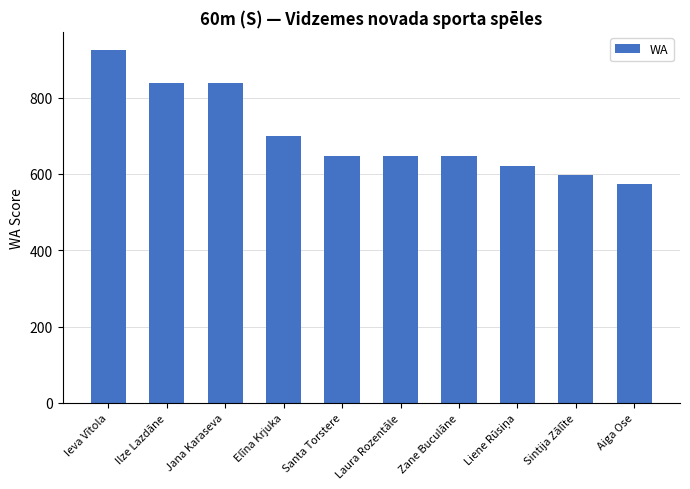

Where is the data nearest to the value 749?

Elīna Krjuka